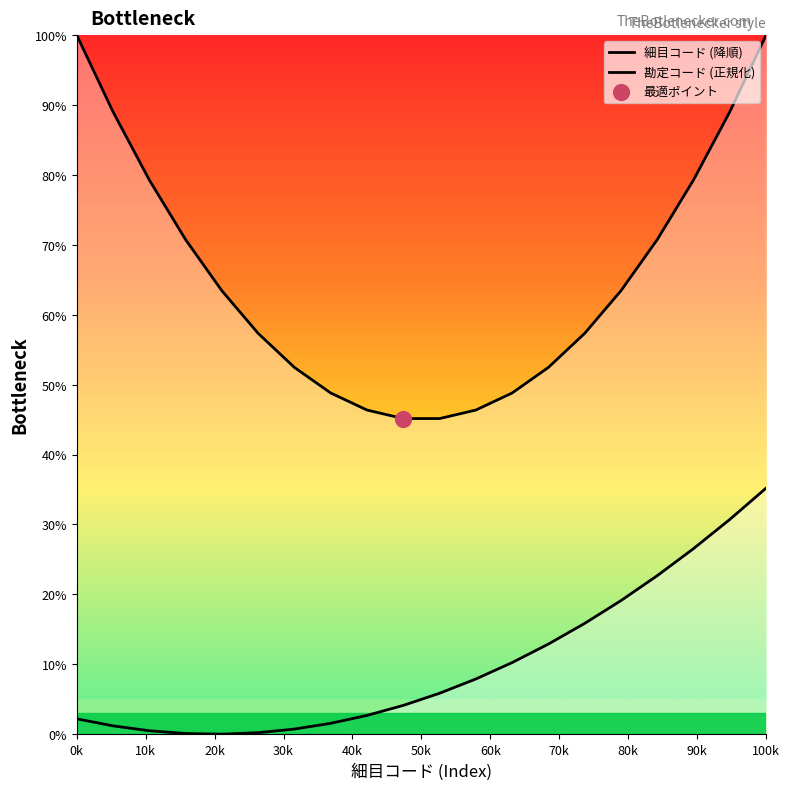

What are all the series names shown in the legend?

細目コード (降順), 勘定コード (正規化)